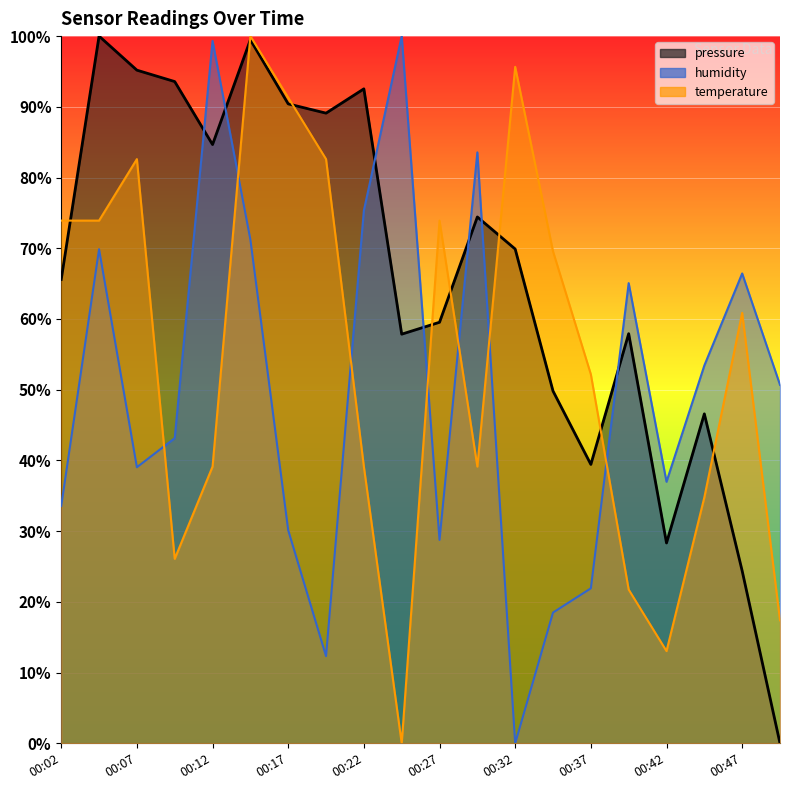

How many times do temperature and pressure cross each other?

8